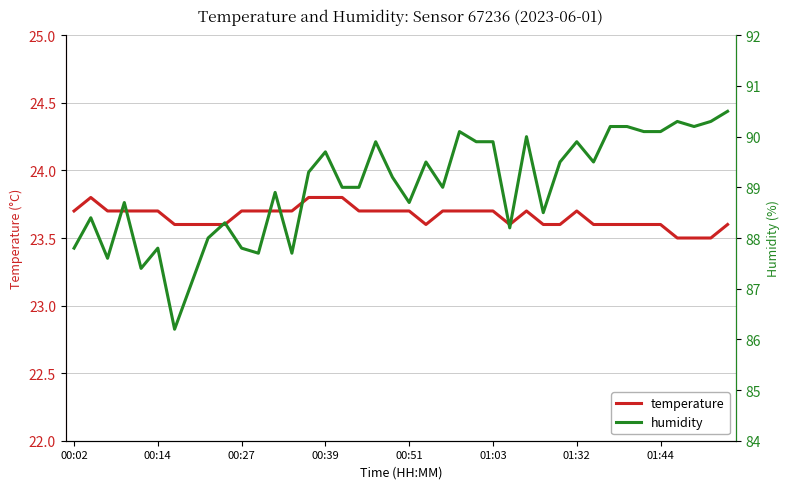

Where is temperature nearest to the value 23?

36